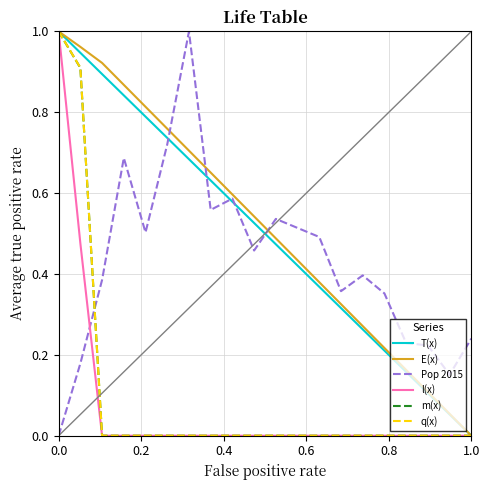

The value of q(x) at 1.0 is 0.7. True or false?

False